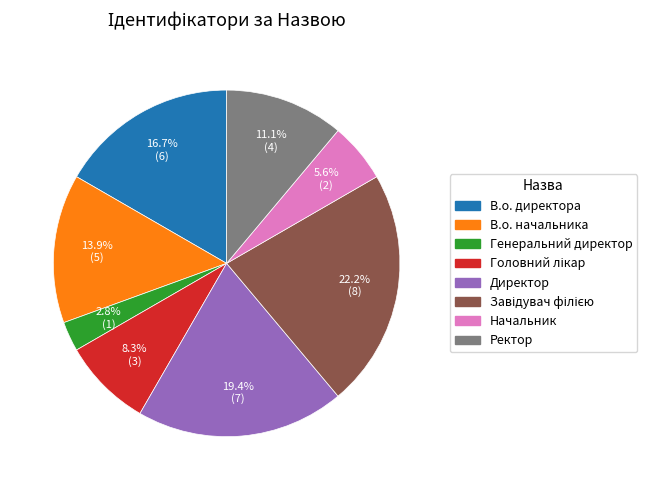

Which has a higher value, Директор or В.о. директора?

Директор